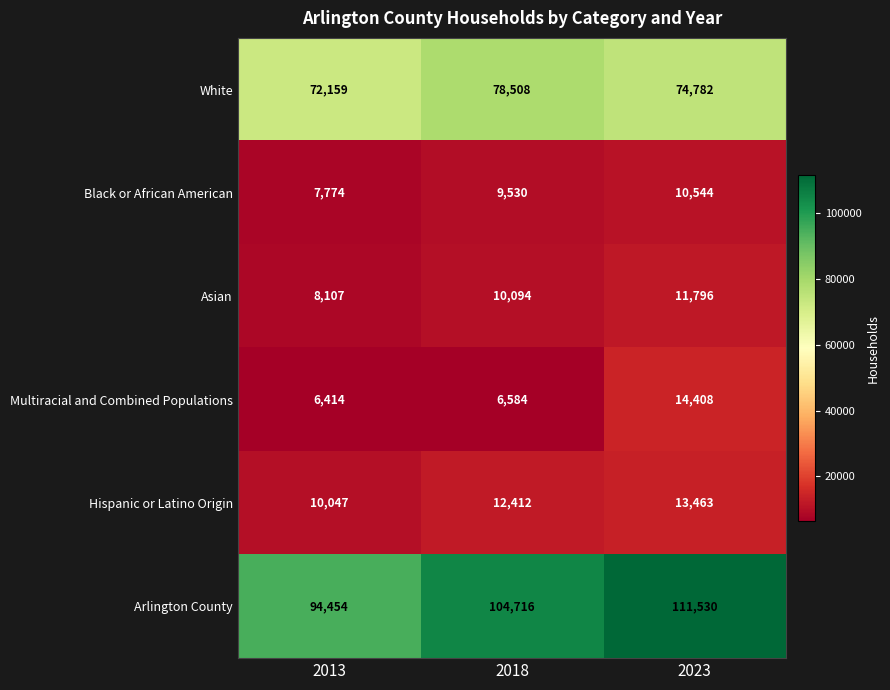

What is the approximate value of Multiracial and Combined Populations at 2023?

14408